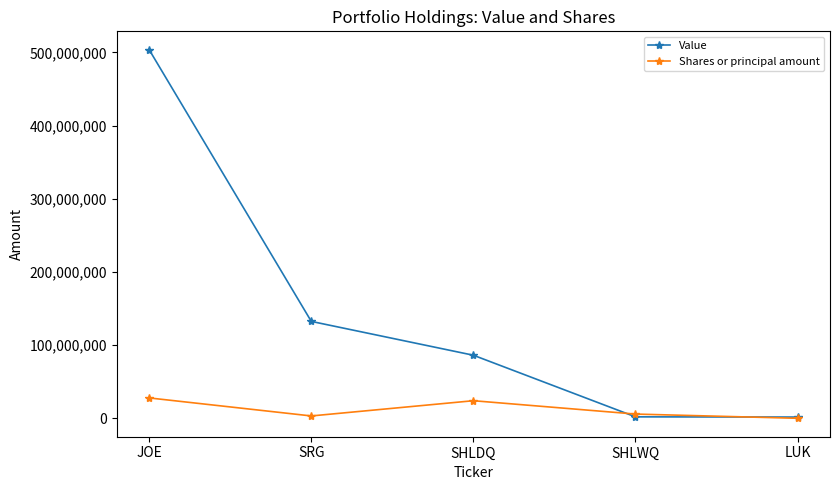

What is the greatest value displayed?

503550000